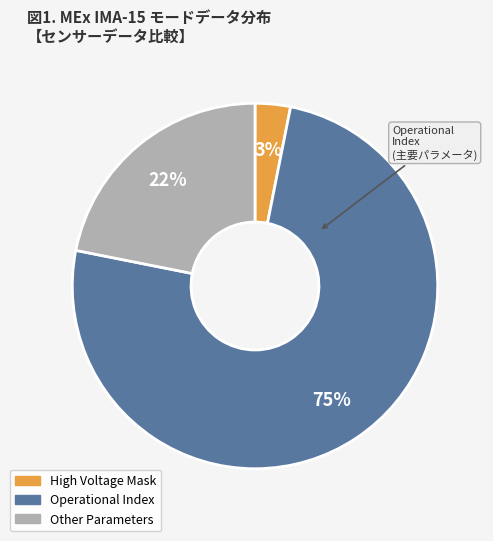

To the nearest percent, what is the difference between the largest and smallest slice percentages?

72%